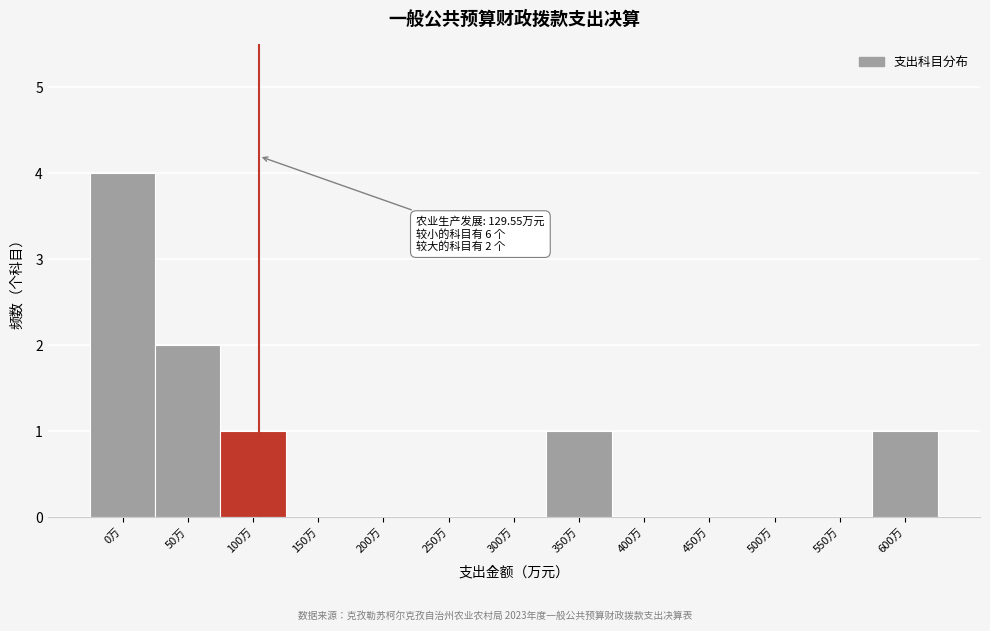

Reading left to right, list all the values displayed in this chart.

0万=4	50万=2	100万=1	150万=0	200万=0	250万=0	300万=0	350万=1	400万=0	450万=0	500万=0	550万=0	600万=1